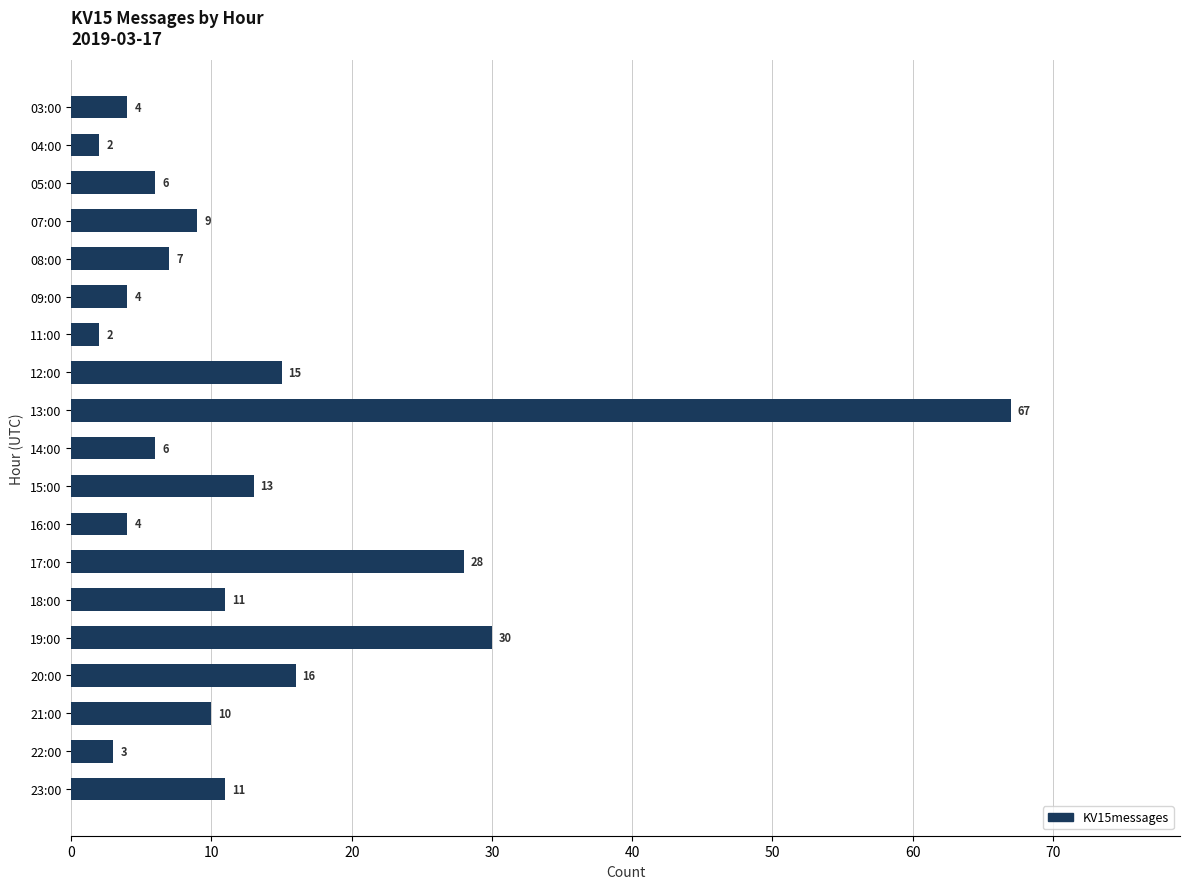

How many data points are less than 9?

9